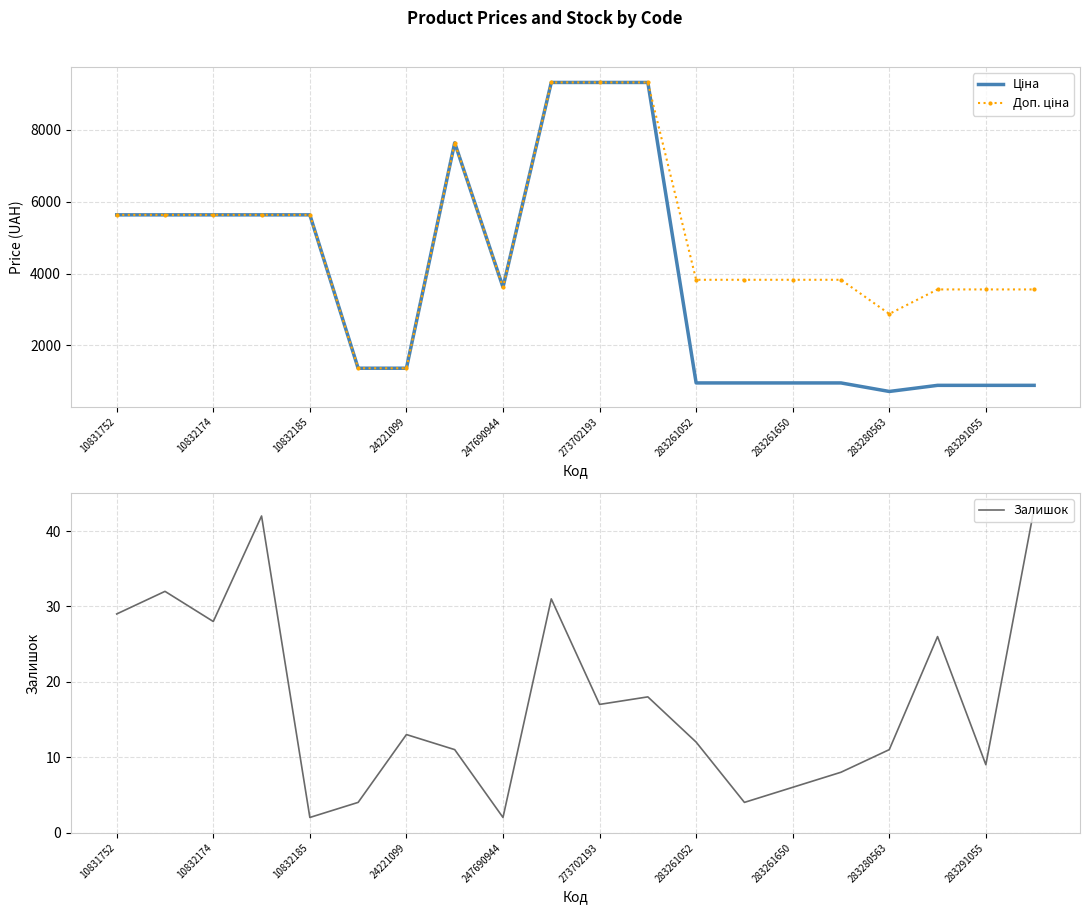

What is the value of the Залишок point at the 3rd from the left?

28.0